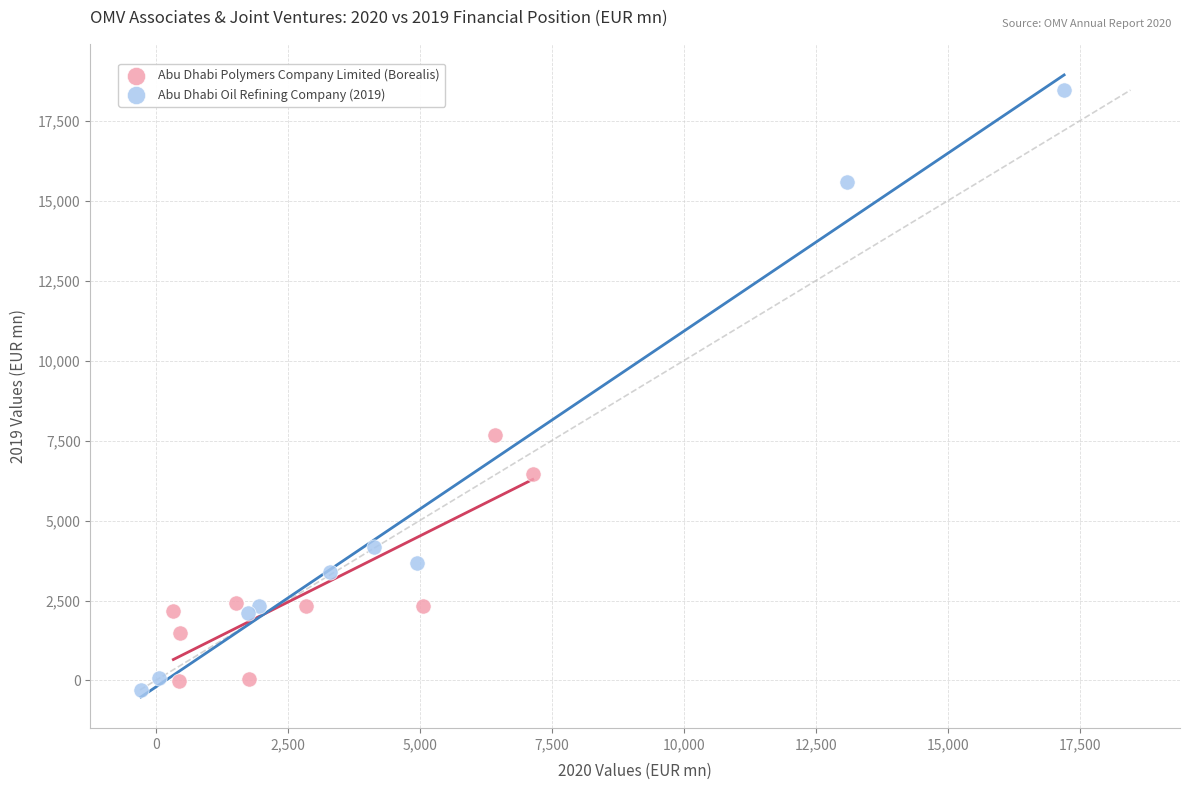

Which series has the widest spread of Y values?

Abu Dhabi Oil Refining Company (2019)